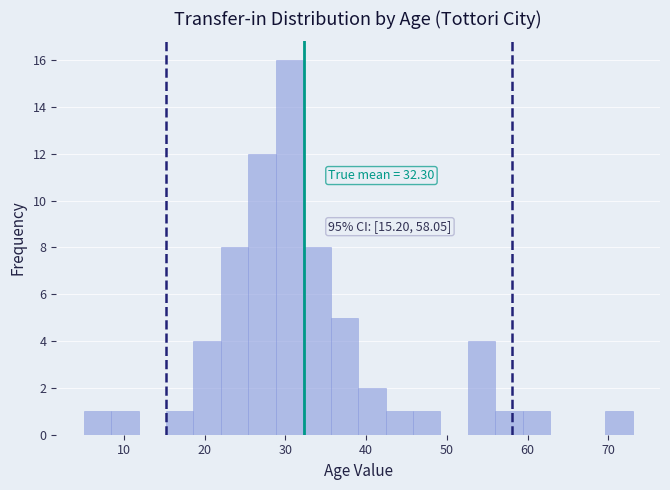

Read against the x-axis, roughly where is the centre of the tallest bar?

31